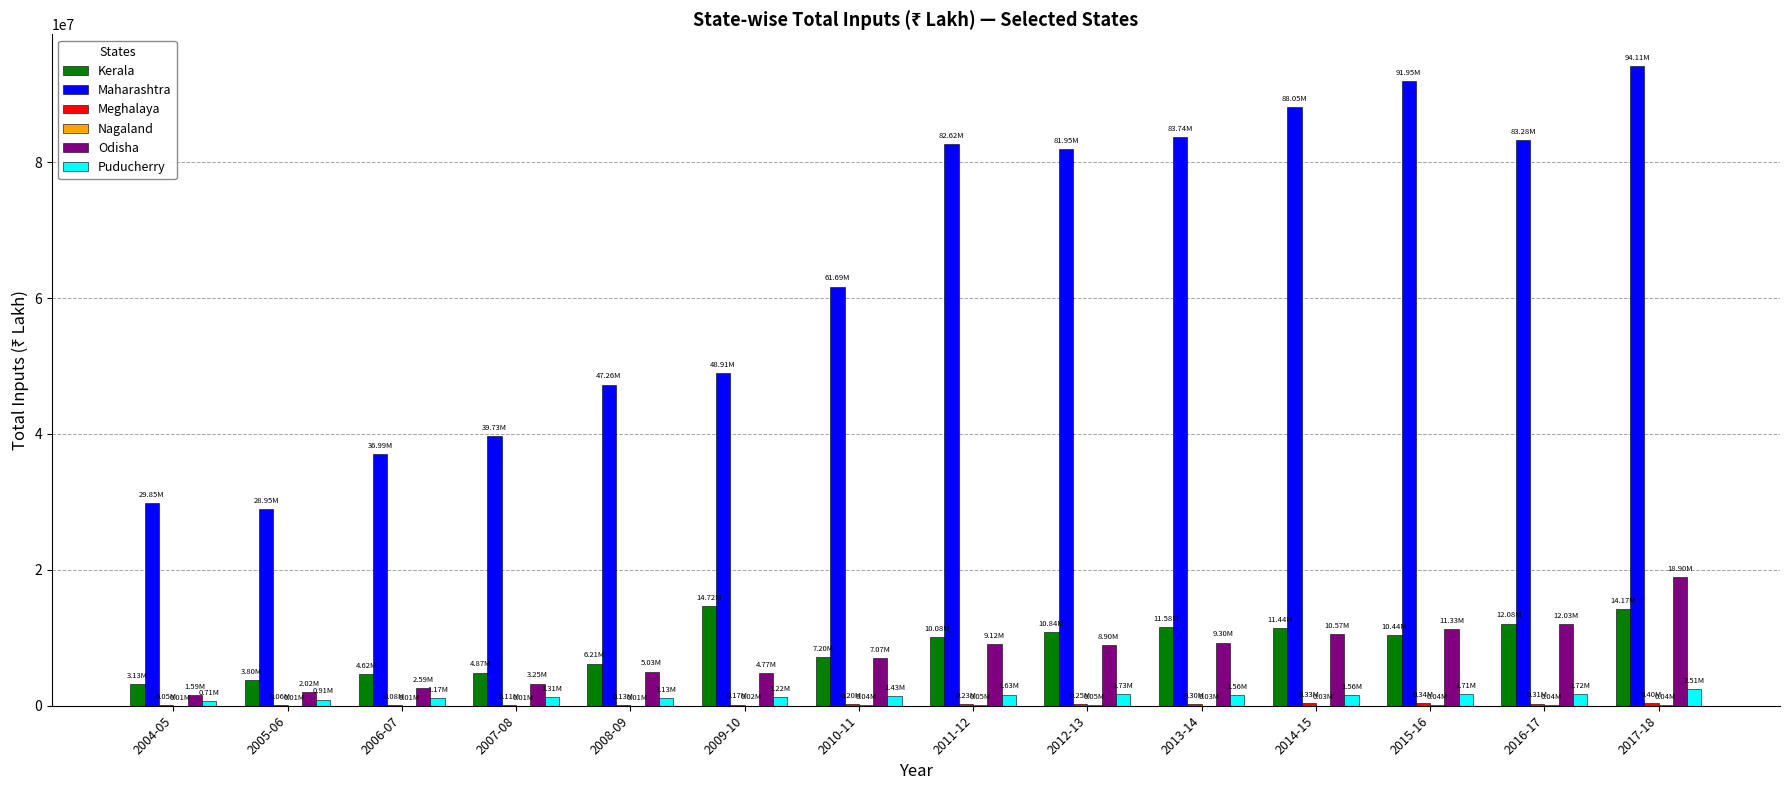

Which label corresponds to the largest value in the chart?

2017-18